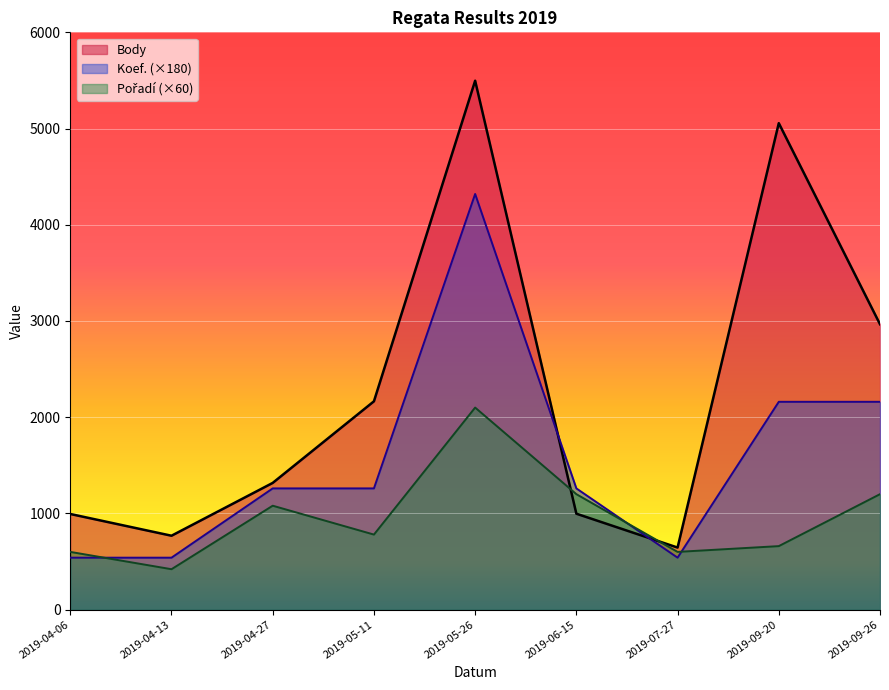

At which label does Body reach its minimum?

2019-07-27